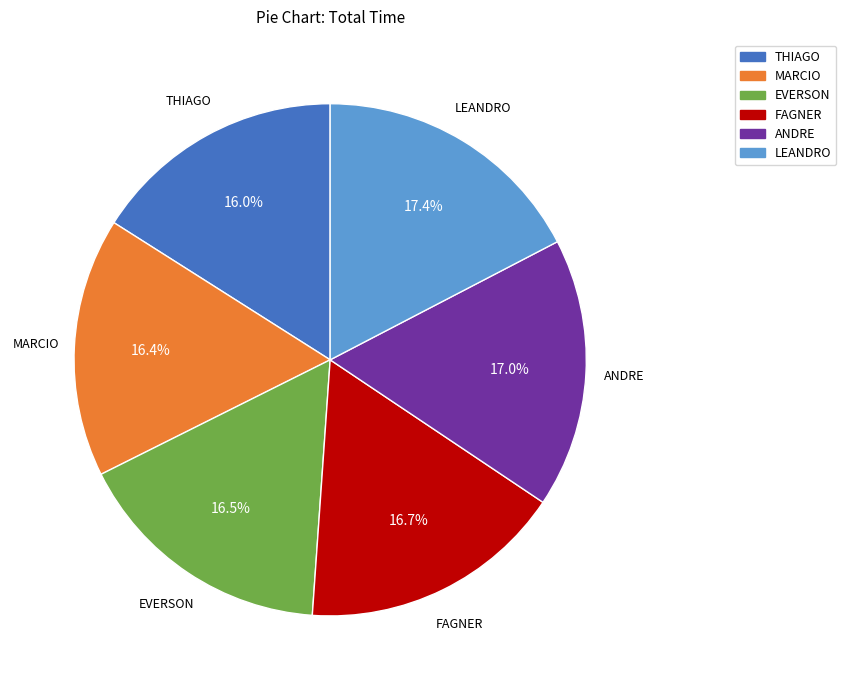

Is there a majority slice in this chart?

No